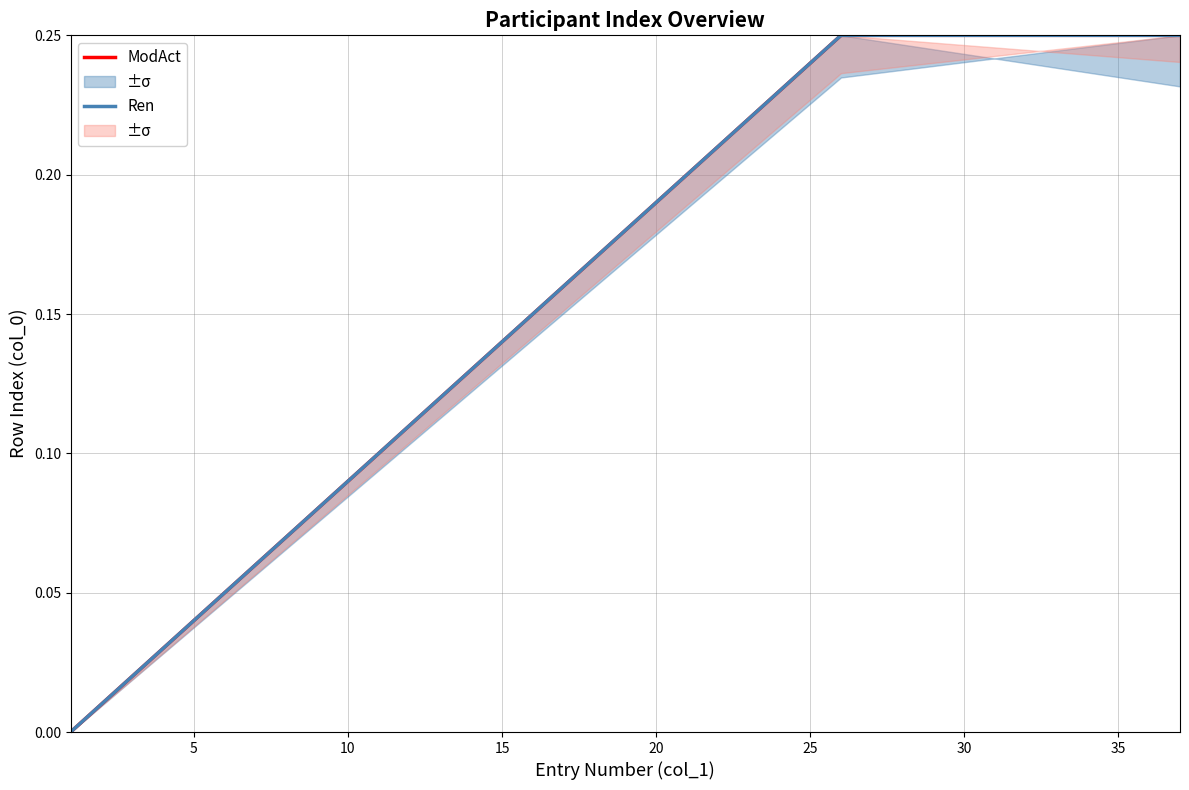

Reading right to left, extract all data points from this chart.

ModAct: 0.2	0.2	0.2	0.2	0.2	0.2	0.2	0.2	0.2	0.2	0.2	0.2	0.2	0.2	0.2	0.2	0.2	0.2	0.2	0.2	0.2	0.1	0.1	0.1	0.1	0.1	0.1	0.1	0.1	0.1	0.1	0.1	0.0	0.0	0.0	0.0	0.0
Ren: 0.2	0.2	0.2	0.2	0.2	0.2	0.2	0.2	0.2	0.2	0.2	0.2	0.2	0.2	0.2	0.2	0.2	0.2	0.2	0.2	0.2	0.1	0.1	0.1	0.1	0.1	0.1	0.1	0.1	0.1	0.1	0.0	0.0	0.0	0.0	0.0	0.0